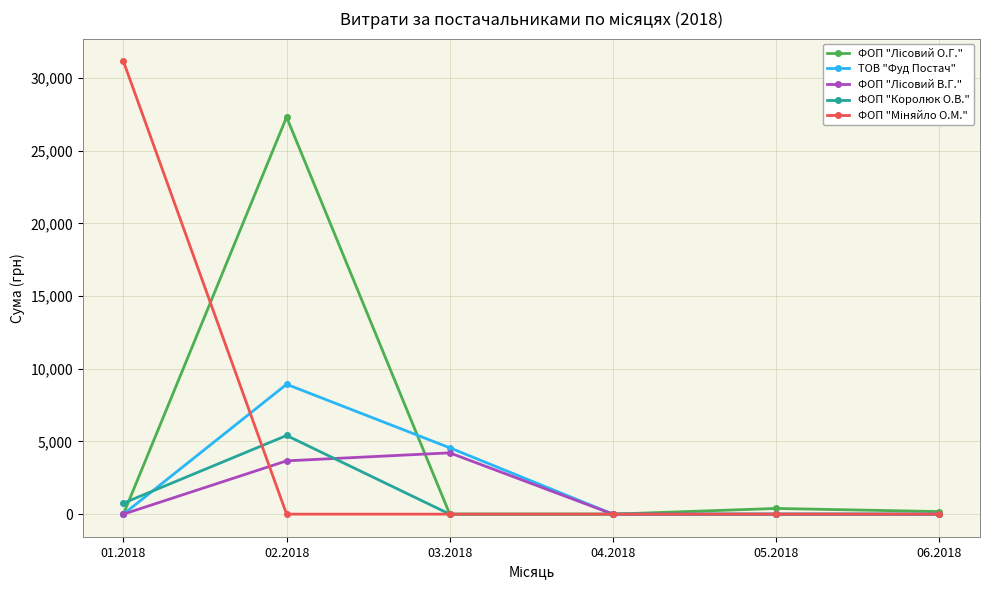

At which category is the sum across all series the highest?

02.2018